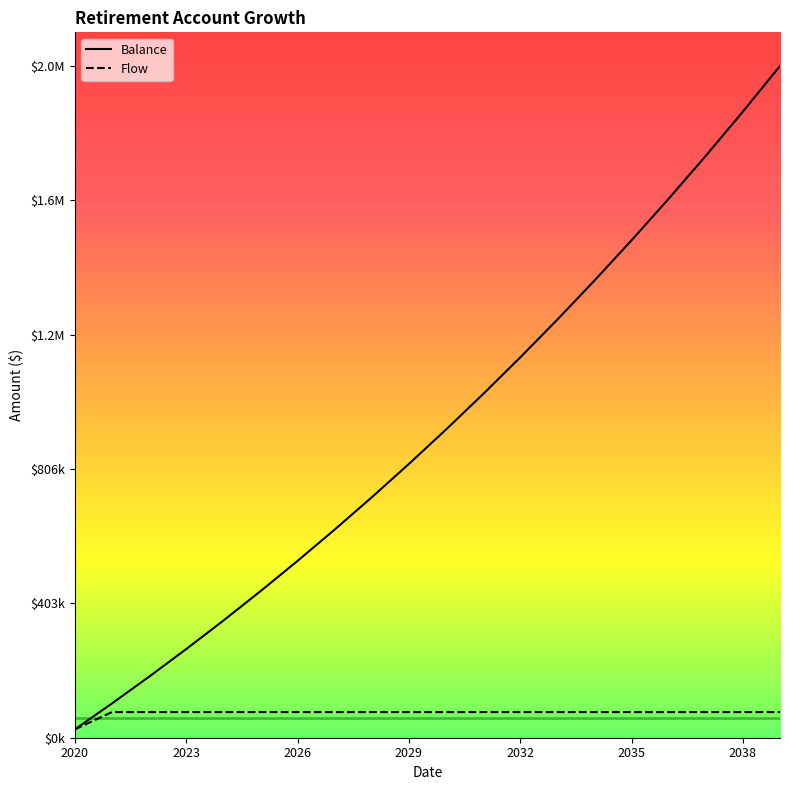

True or false: Balance and Flow cross at least once.

False